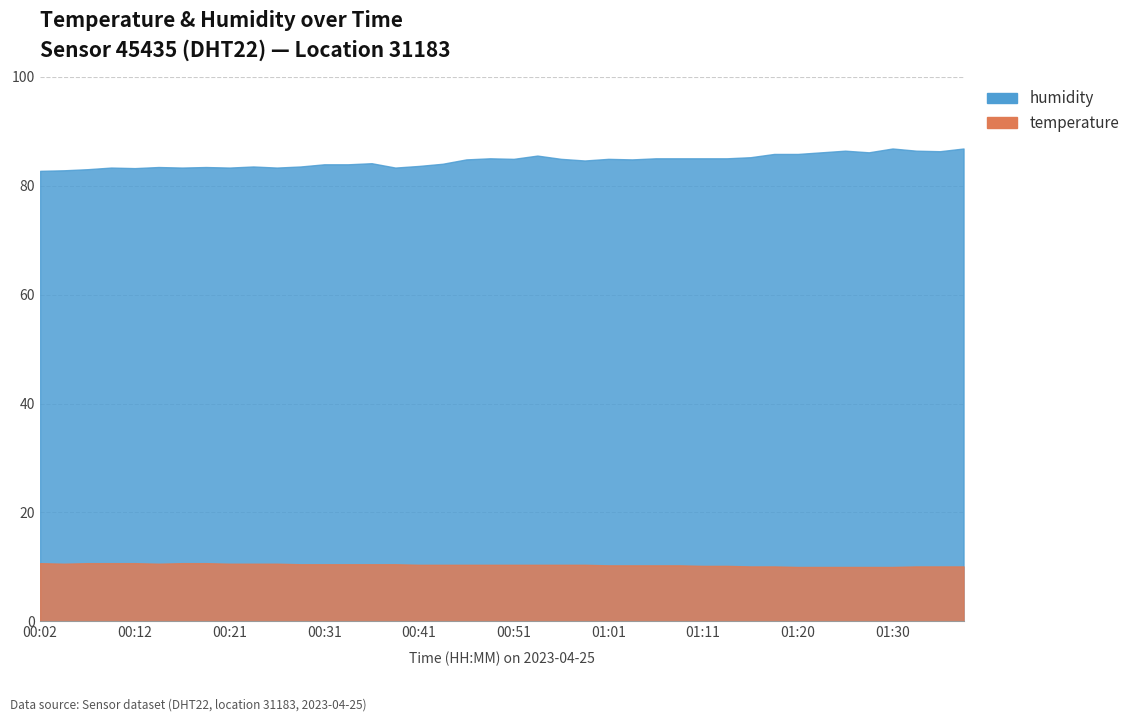

Reading right to left, what are all the values shown in this chart?

temperature: 01:38=10.1	01:35=10.1	01:33=10.1	01:30=10.0	01:28=10.0	01:25=10.0	01:23=10.0	01:20=10.0	01:18=10.1	01:16=10.1	01:13=10.2	01:11=10.2	01:08=10.3	01:06=10.3	01:03=10.3	01:01=10.3	00:58=10.4	00:56=10.4	00:53=10.4	00:51=10.4	00:48=10.4	00:46=10.4	00:43=10.4	00:41=10.4	00:38=10.5	00:36=10.5	00:34=10.5	00:31=10.5	00:29=10.5	00:26=10.6	00:24=10.6	00:21=10.6	00:19=10.7	00:16=10.7	00:14=10.6	00:12=10.7	00:09=10.7	00:07=10.7	00:04=10.6	00:02=10.7
humidity: 01:38=86.8	01:35=86.3	01:33=86.4	01:30=86.8	01:28=86.1	01:25=86.4	01:23=86.1	01:20=85.8	01:18=85.8	01:16=85.2	01:13=85.0	01:11=85.0	01:08=85.0	01:06=85.0	01:03=84.8	01:01=84.9	00:58=84.6	00:56=84.9	00:53=85.5	00:51=84.9	00:48=85.0	00:46=84.8	00:43=84.0	00:41=83.6	00:38=83.3	00:36=84.1	00:34=83.9	00:31=83.9	00:29=83.5	00:26=83.3	00:24=83.5	00:21=83.3	00:19=83.4	00:16=83.3	00:14=83.4	00:12=83.2	00:09=83.3	00:07=83.0	00:04=82.8	00:02=82.7